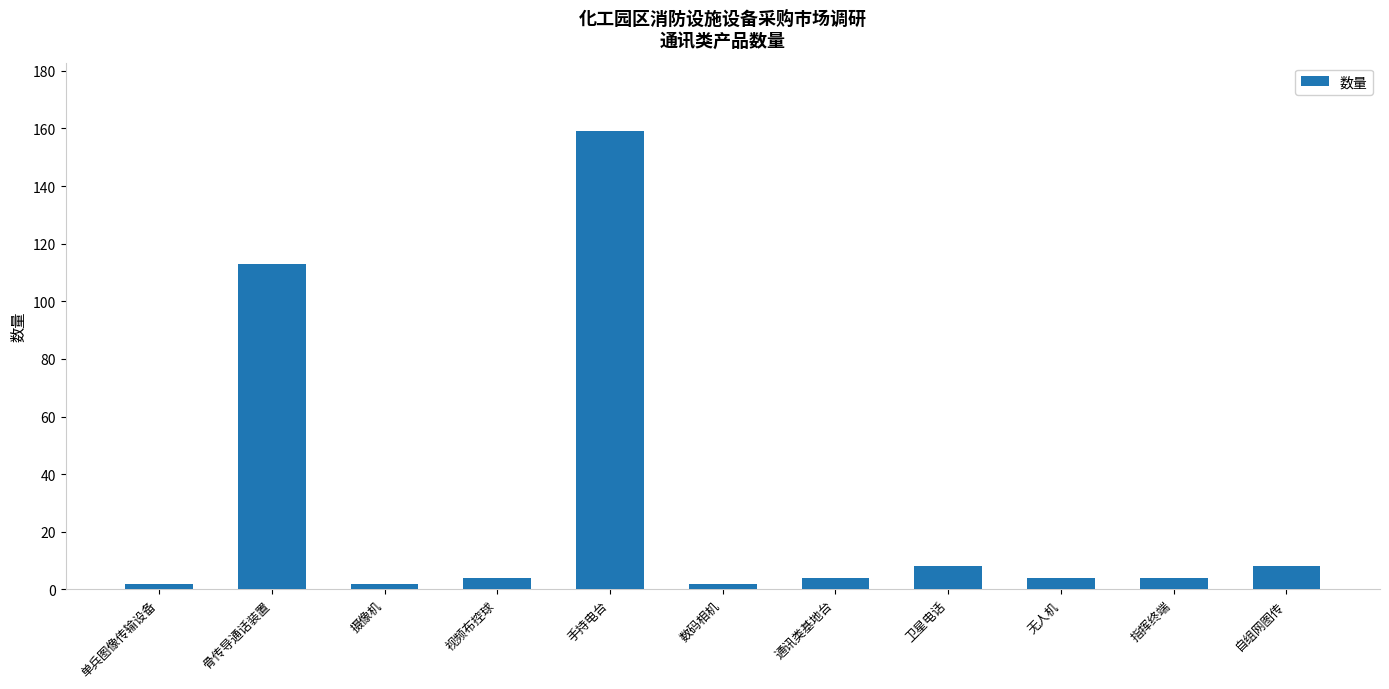

What is the average value?

28